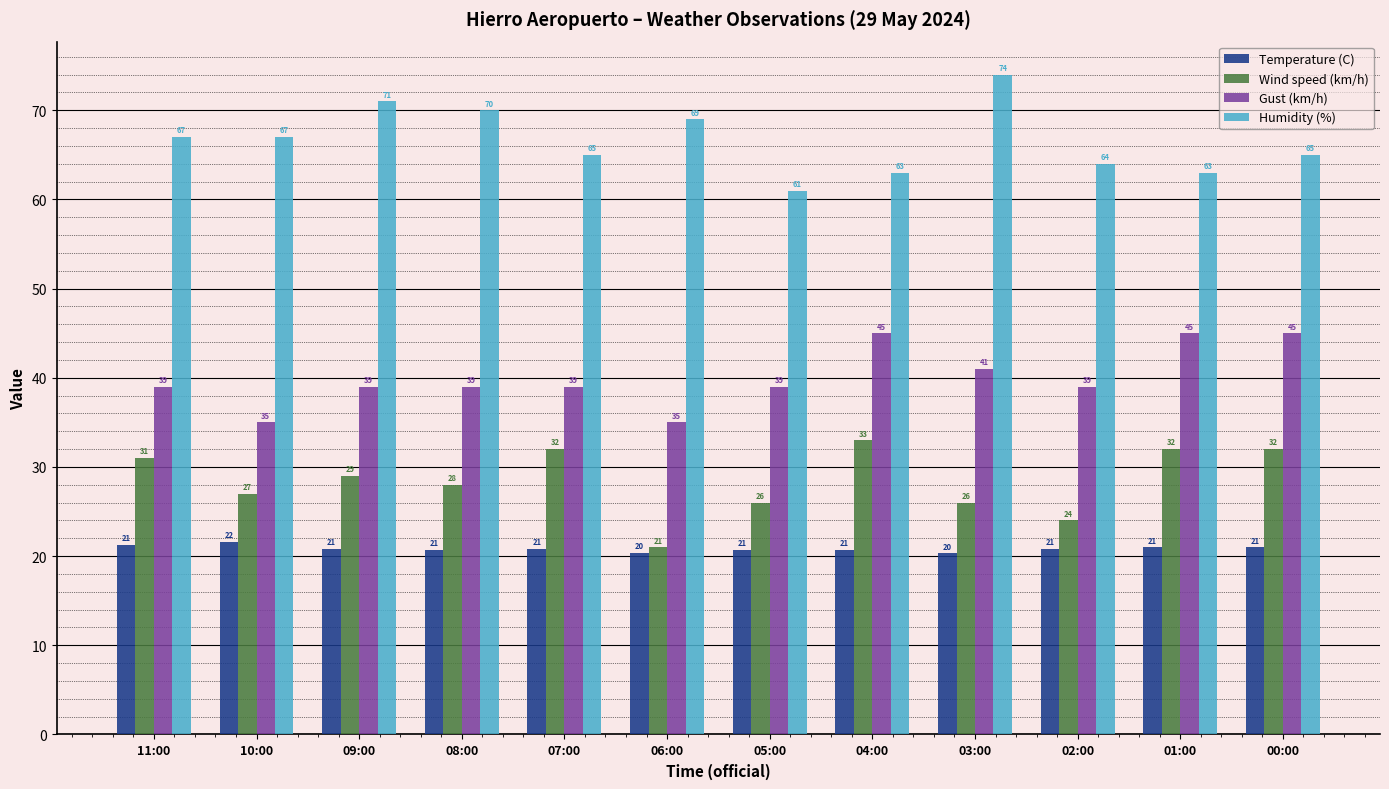

Is the value of Humidity (%) at 05:00 greater than the value of Gust (km/h) at 03:00?

Yes